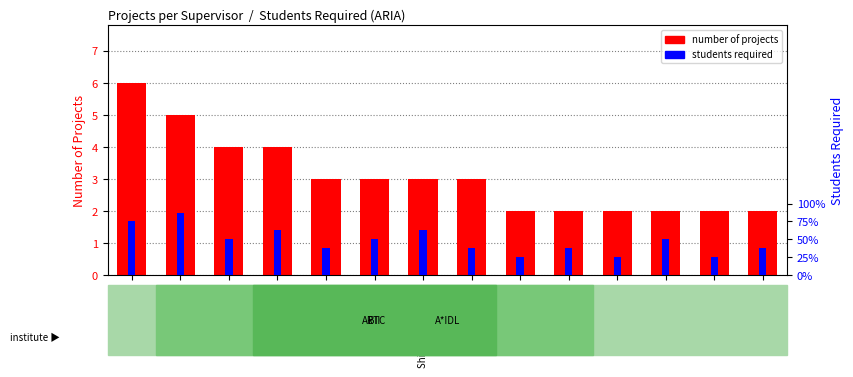

Which has a higher value, Stefan Oehlers or Pranjal Vyas?

Stefan Oehlers